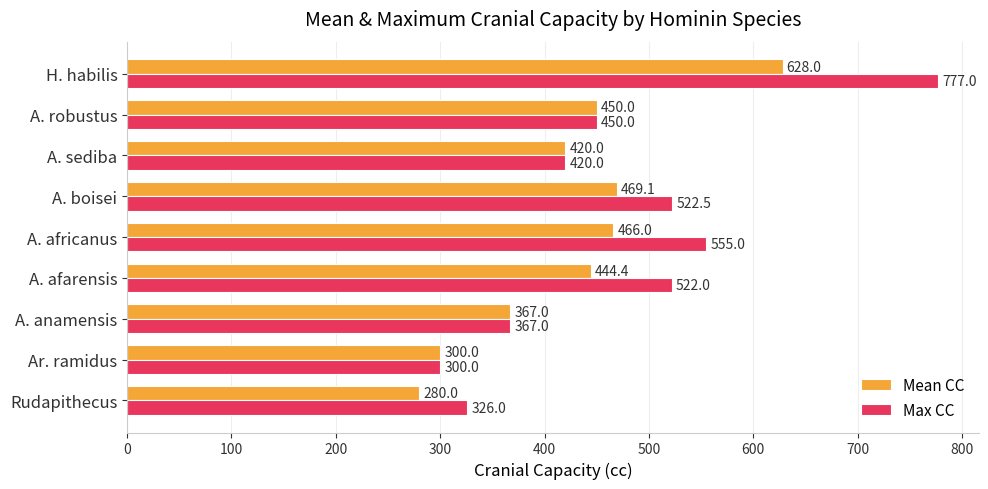

At which category is the sum across all series the highest?

H. habilis